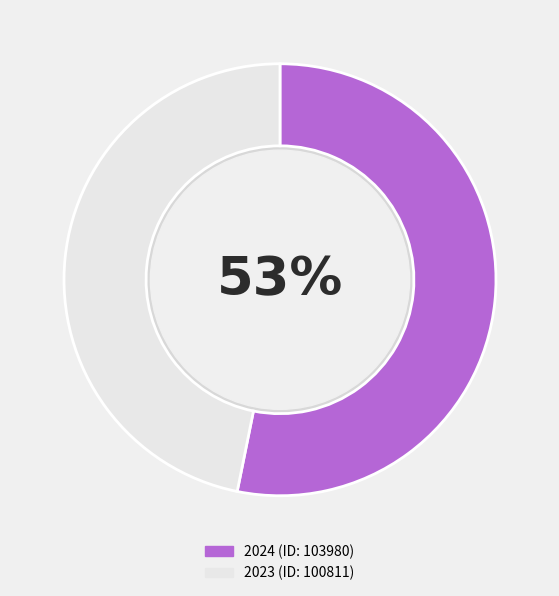

Between 2023 (ID: 100811) and 2024 (ID: 103980), which is larger?

2024 (ID: 103980)